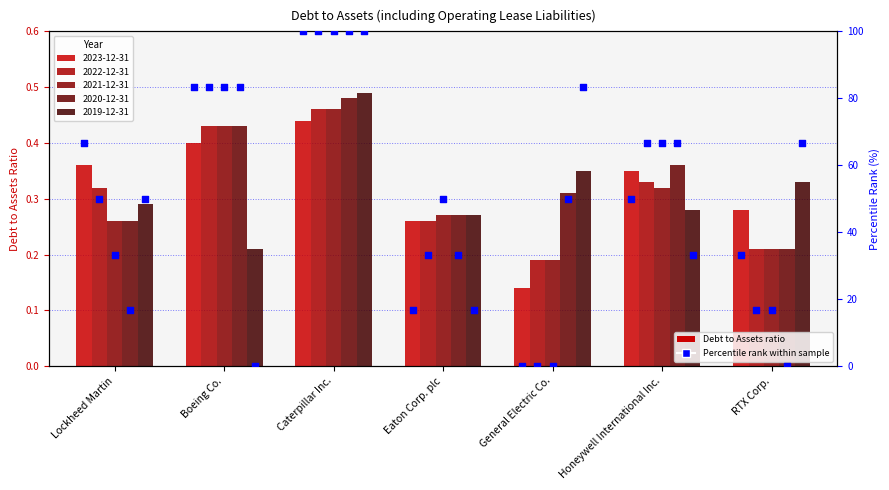

Between Boeing Co. and Honeywell International Inc., which is larger?

Boeing Co.